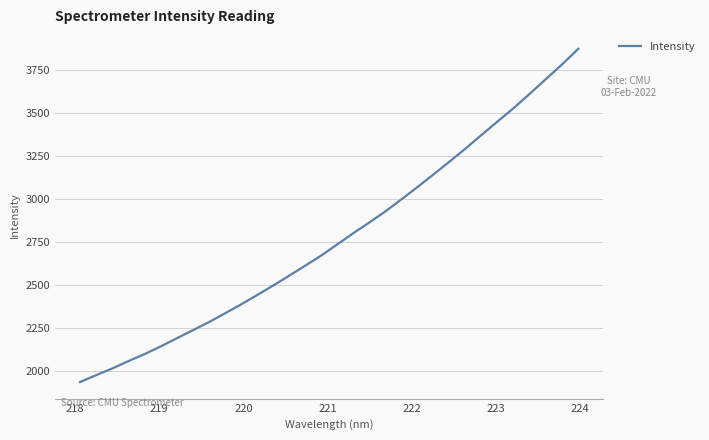

What is the greatest value displayed?

3874.8